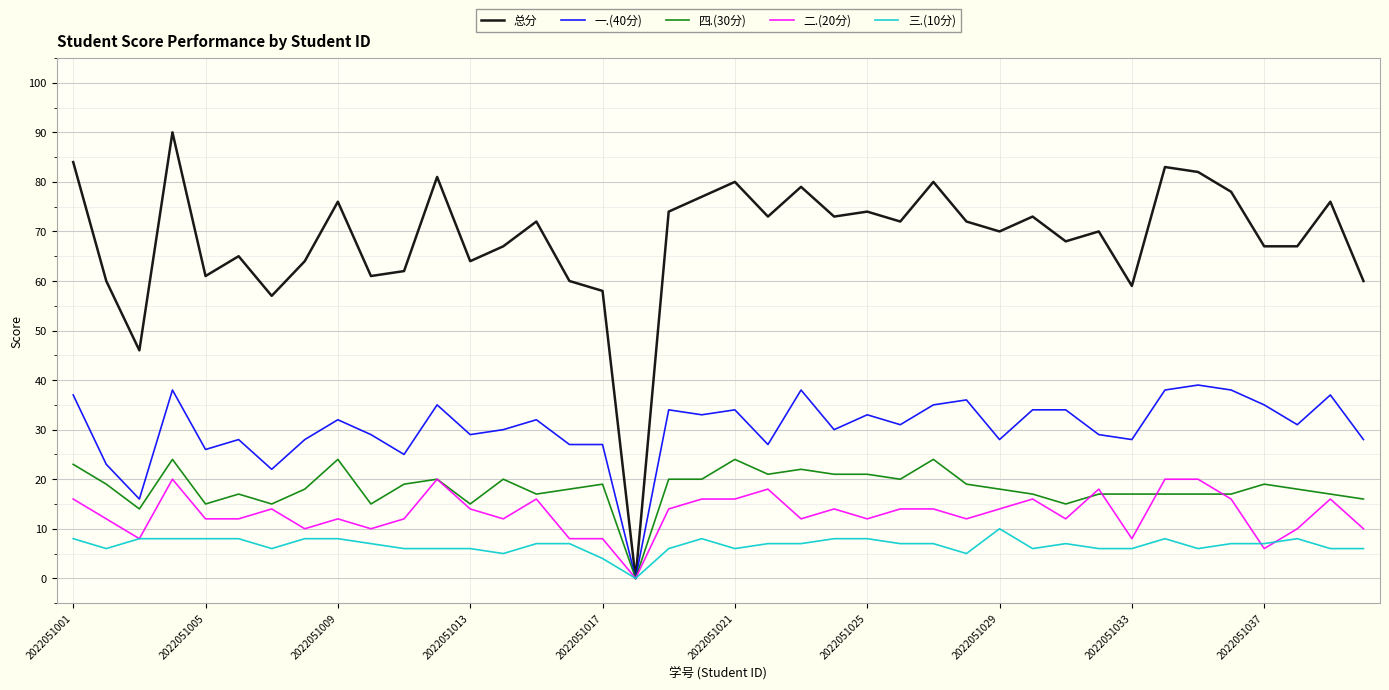

What is the average value of the 三.(10分) series?

7